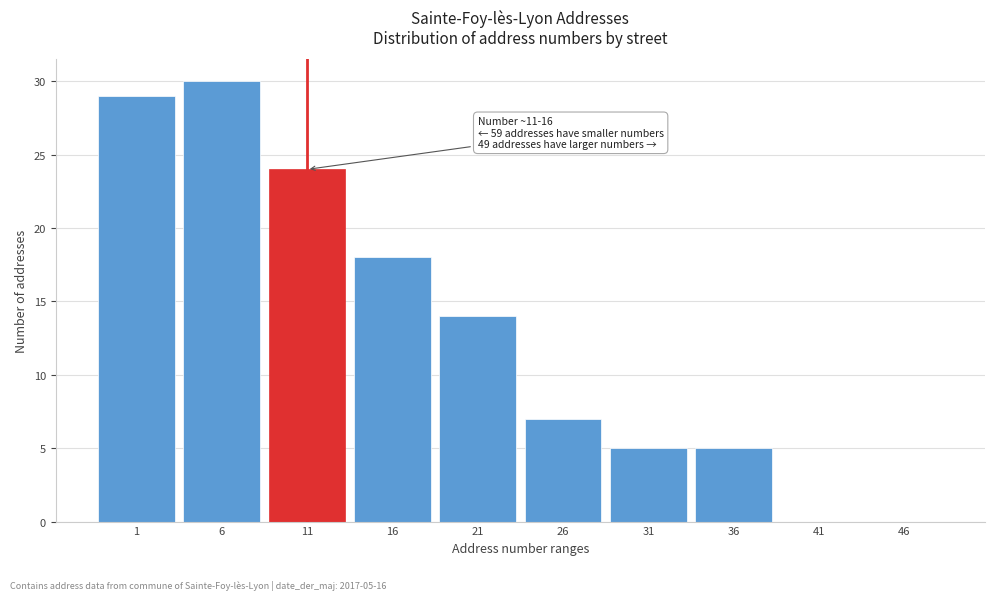

Reading left to right, transcribe all the data shown in this chart.

1=29	6=30	11=24	16=18	21=14	26=7	31=5	36=5	41=0	46=0